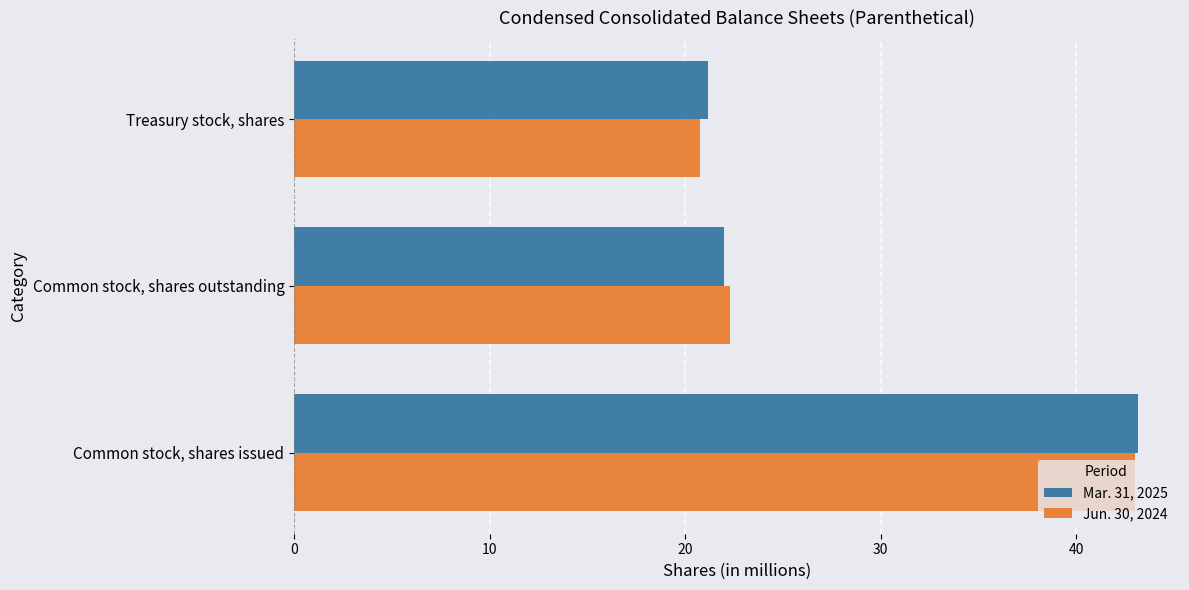

At which label does Mar. 31, 2025 reach its peak?

Common stock, shares issued